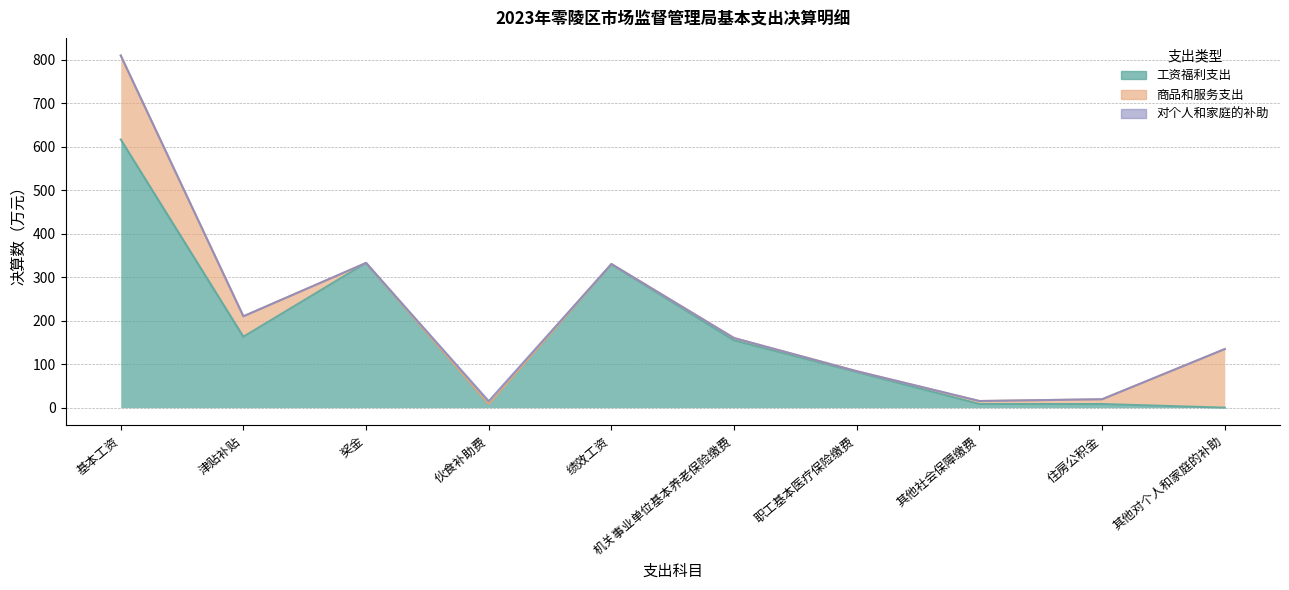

At which label does 对个人和家庭的补助 reach its peak?

伙食补助费